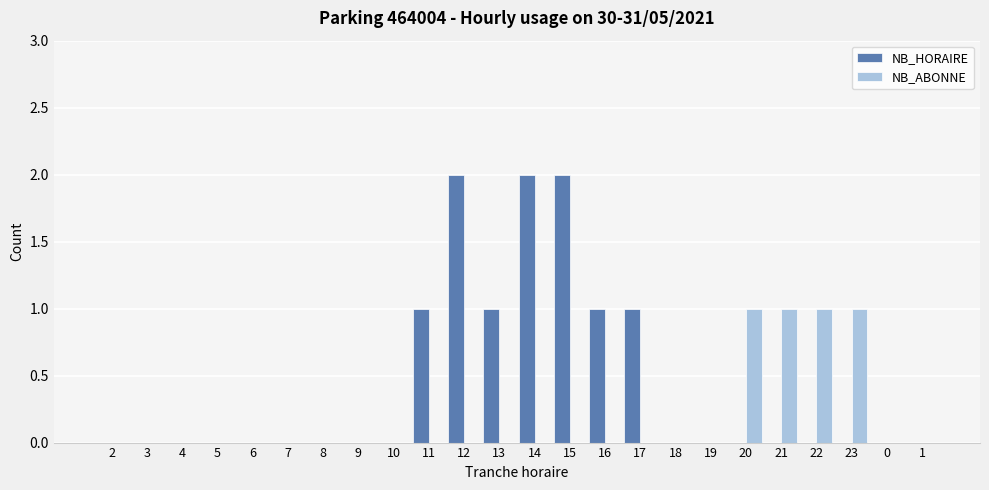

Reading left to right, extract all data points from this chart.

NB_HORAIRE: 2=0	3=0	4=0	5=0	6=0	7=0	8=0	9=0	10=0	11=1	12=2	13=1	14=2	15=2	16=1	17=1	18=0	19=0	20=0	21=0	22=0	23=0	0=0	1=0
NB_ABONNE: 2=0	3=0	4=0	5=0	6=0	7=0	8=0	9=0	10=0	11=0	12=0	13=0	14=0	15=0	16=0	17=0	18=0	19=0	20=1	21=1	22=1	23=1	0=0	1=0